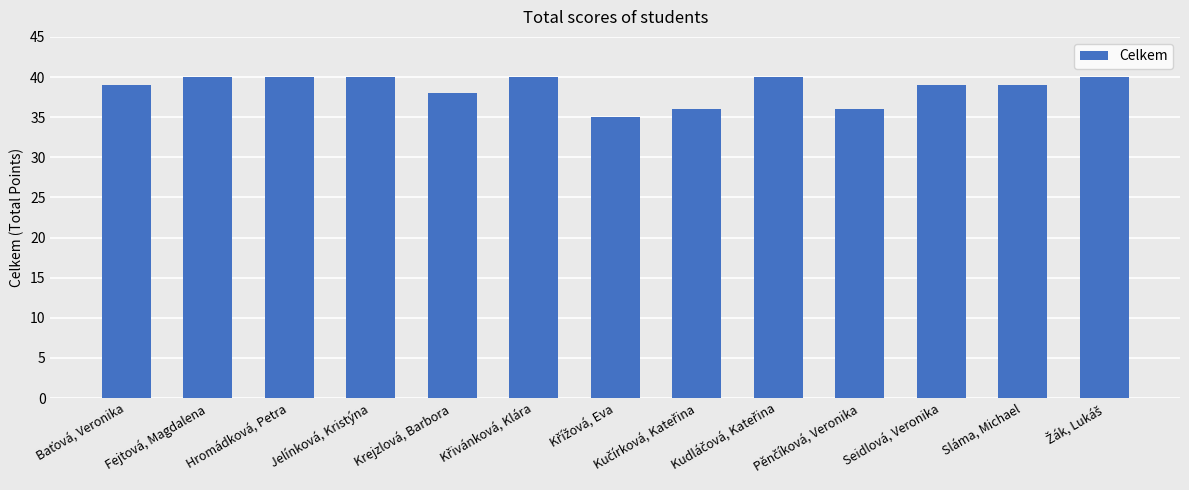

Count the values in the range 38 to 40.

10